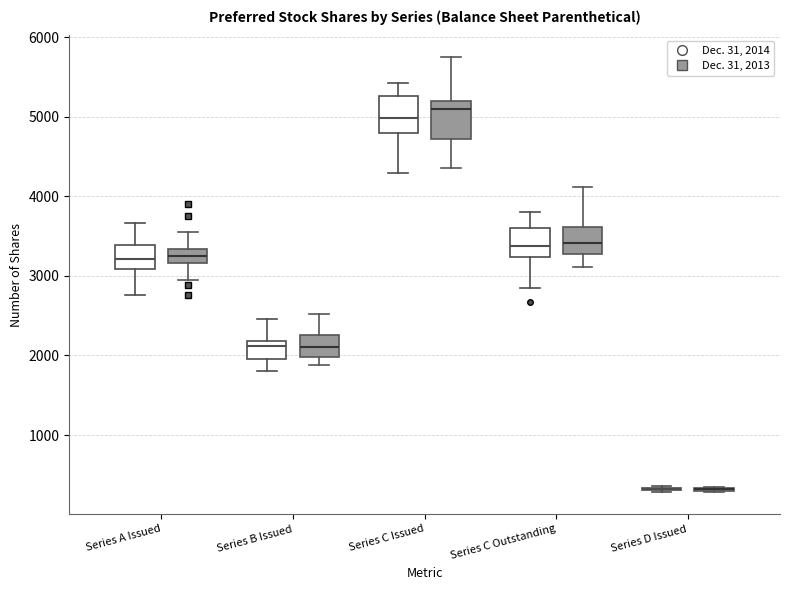

Where is the lower edge of the box for Series C Issued (Dec. 31, 2013) on the y-axis? The values are not printed on the chart, so give them approximately, as read against the axis.

4700